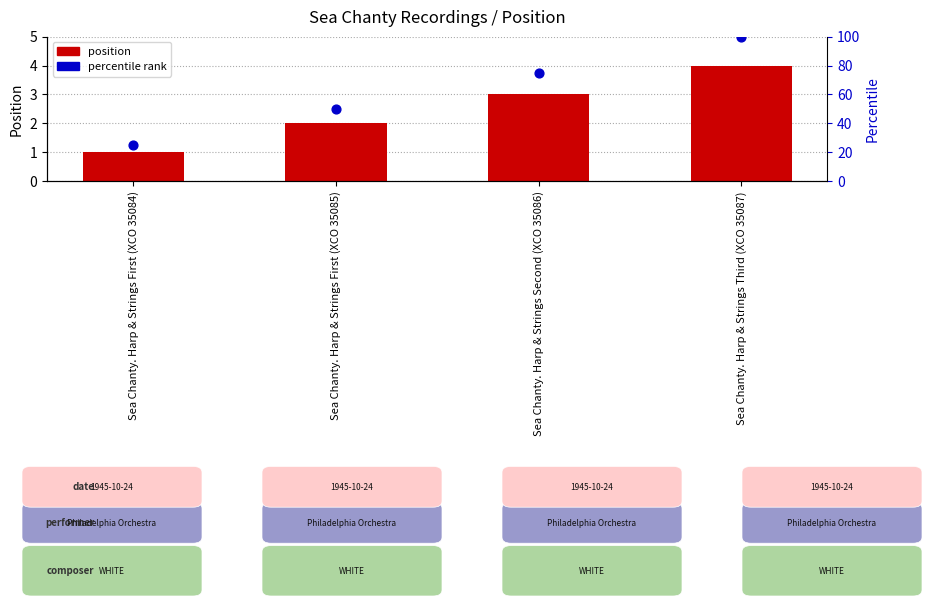

What is the total value across all series at Sea Chanty. Harp & Strings Third (XCO 35087)?

104